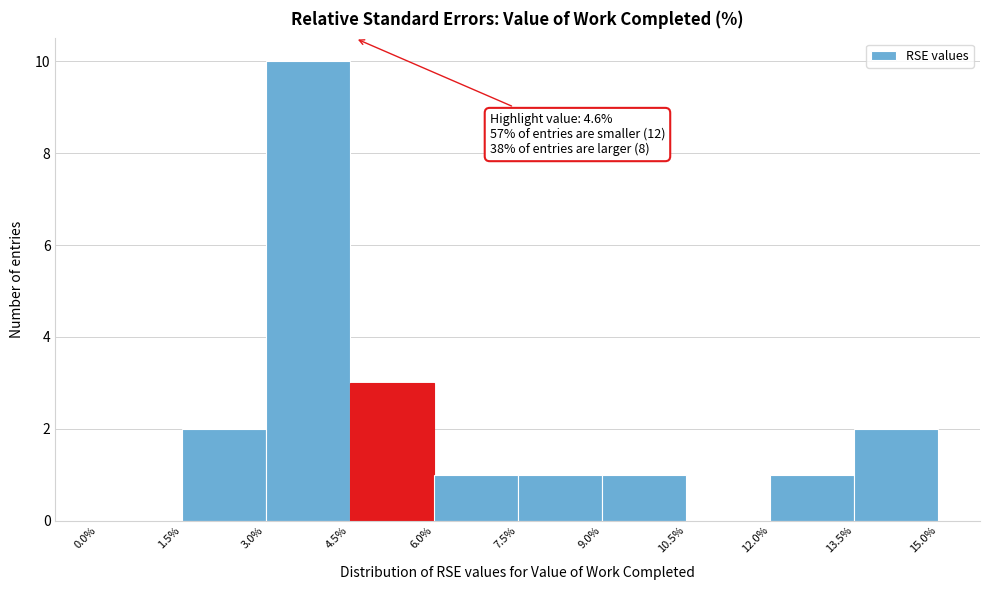

Over which range of the x-axis is the bar tallest?

3.0% to 4.5%